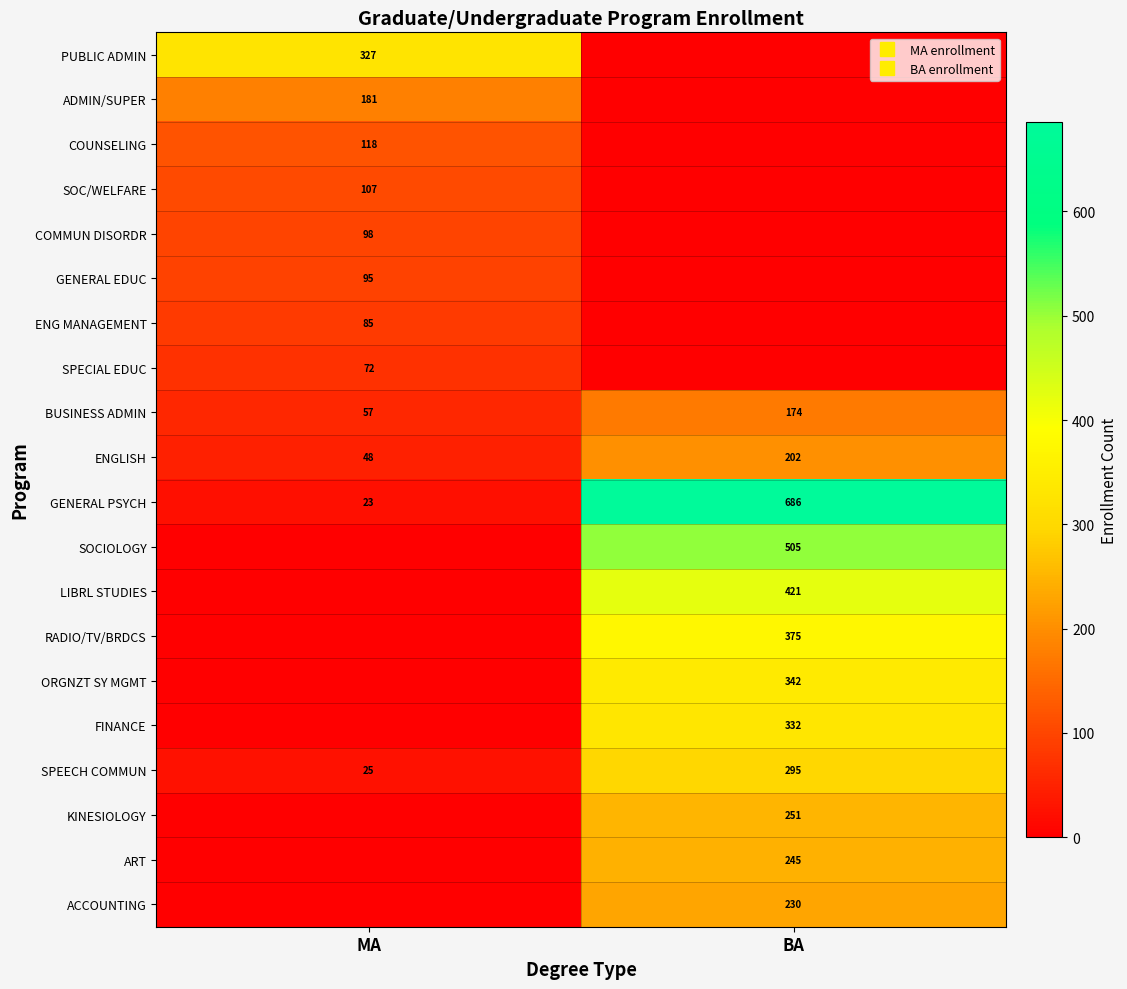

What is the difference between the ENGLISH values at MA and BA?

154